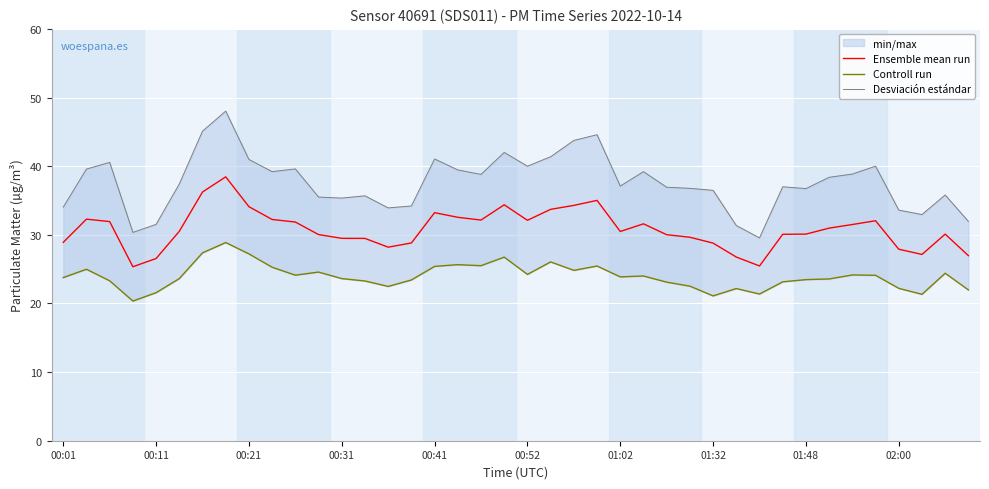

Rank the series by their maximum value, from lowest to highest.

Controll run, Ensemble mean run, Desviación estándar